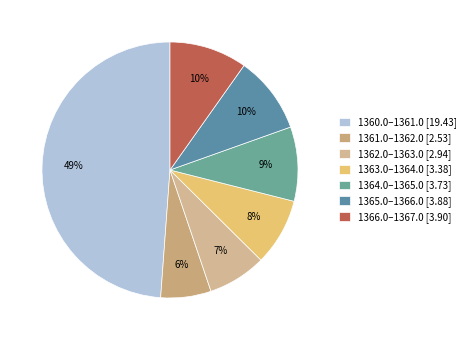

How many segments does this pie chart have?

7